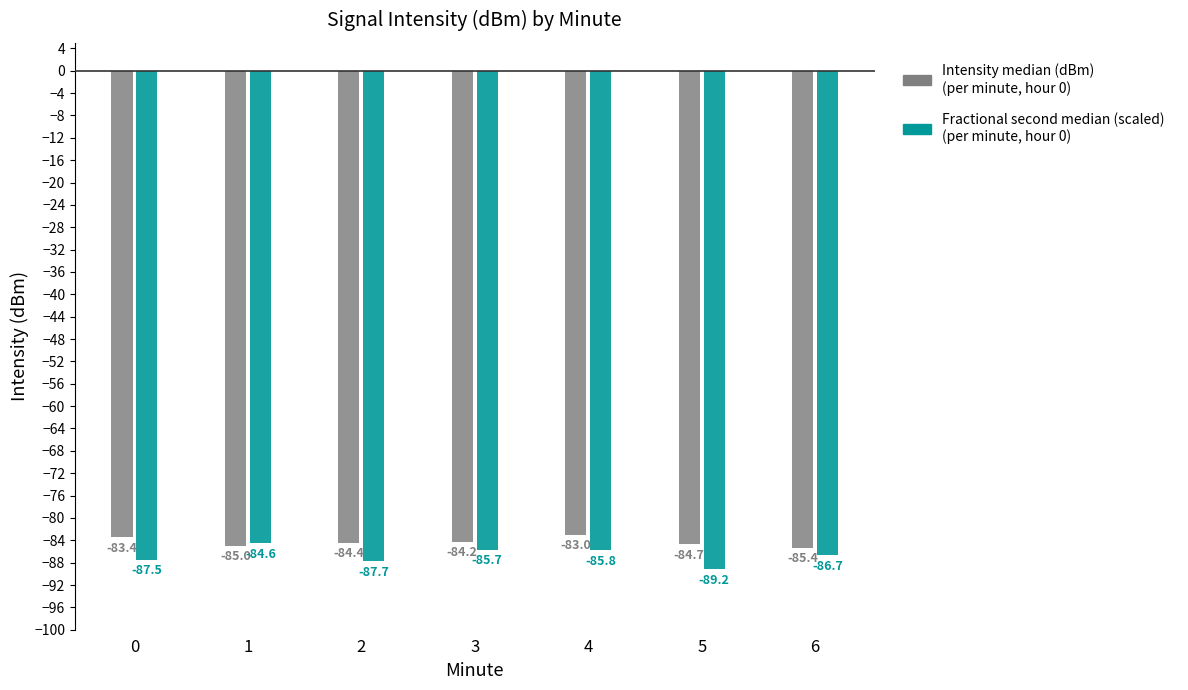

What is the difference between the highest and lowest values at 4?

2.8